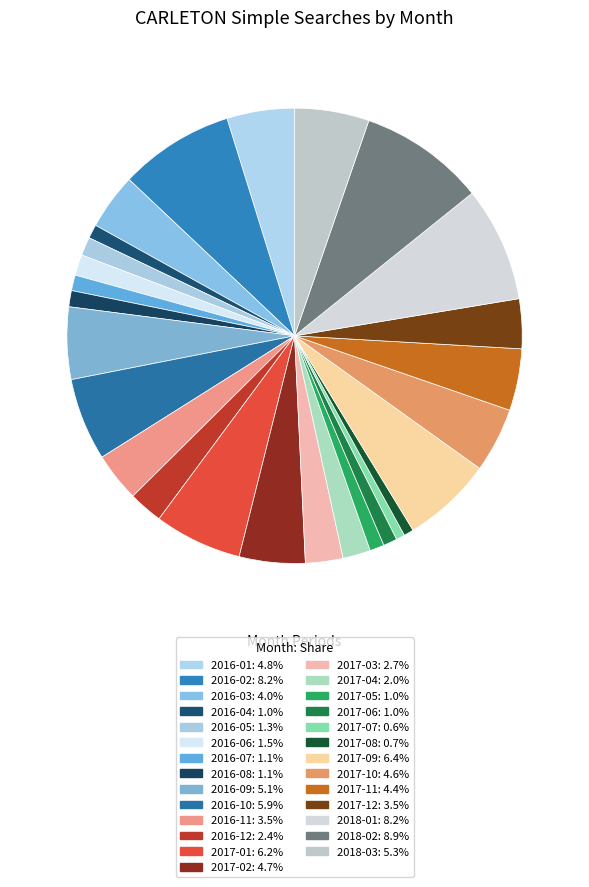

Combined, do 2017-06 and 2017-03 account for over 50%?

No